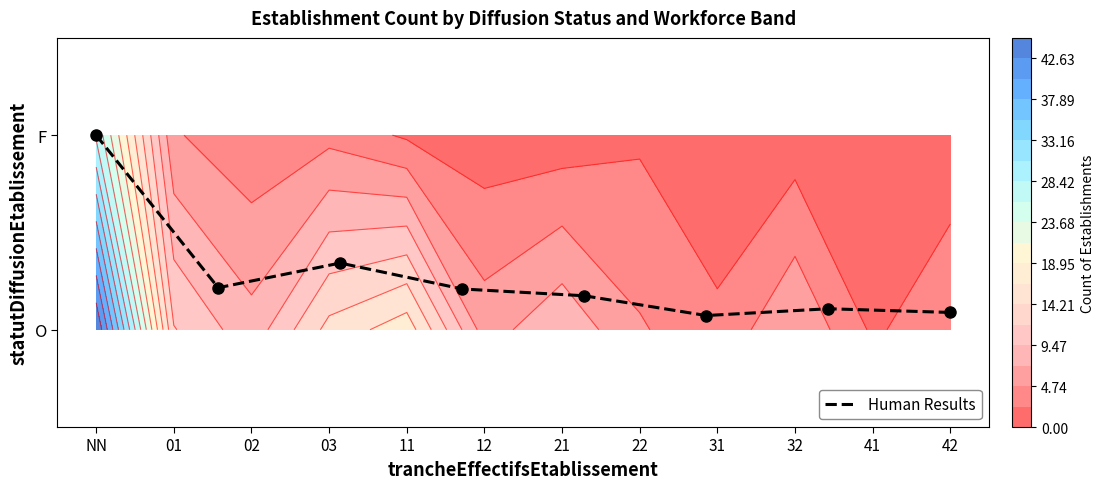

What is the difference between the values at 42 and NN?

0.9